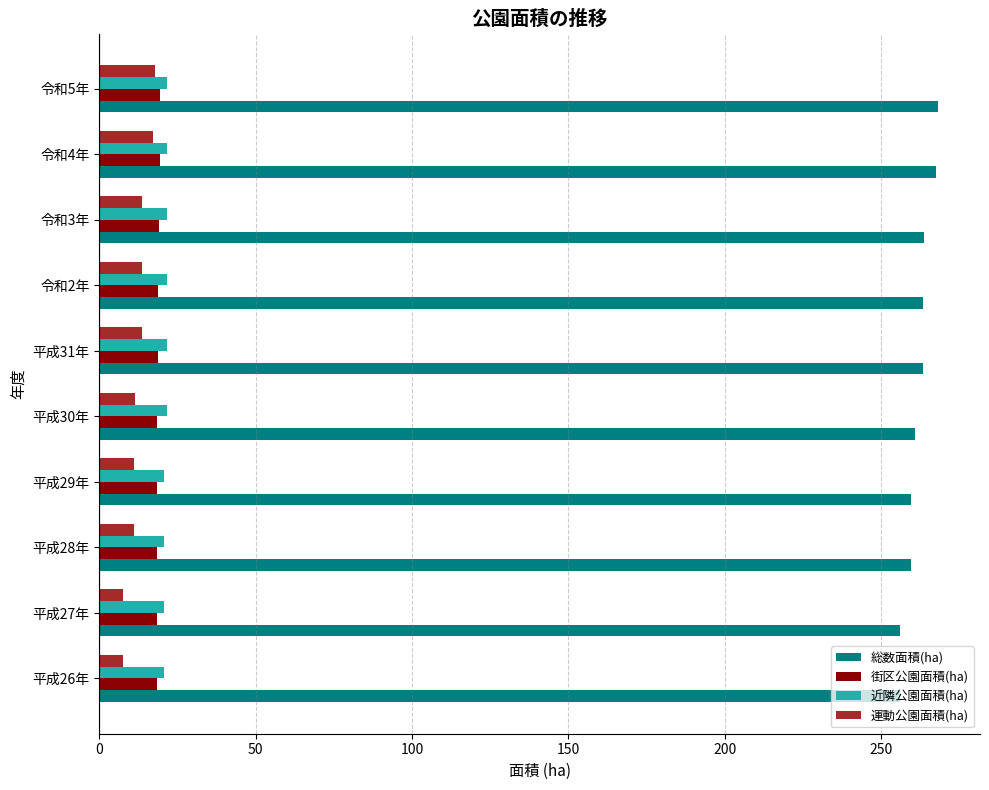

Which series has the largest total across all categories?

総数面積(ha)